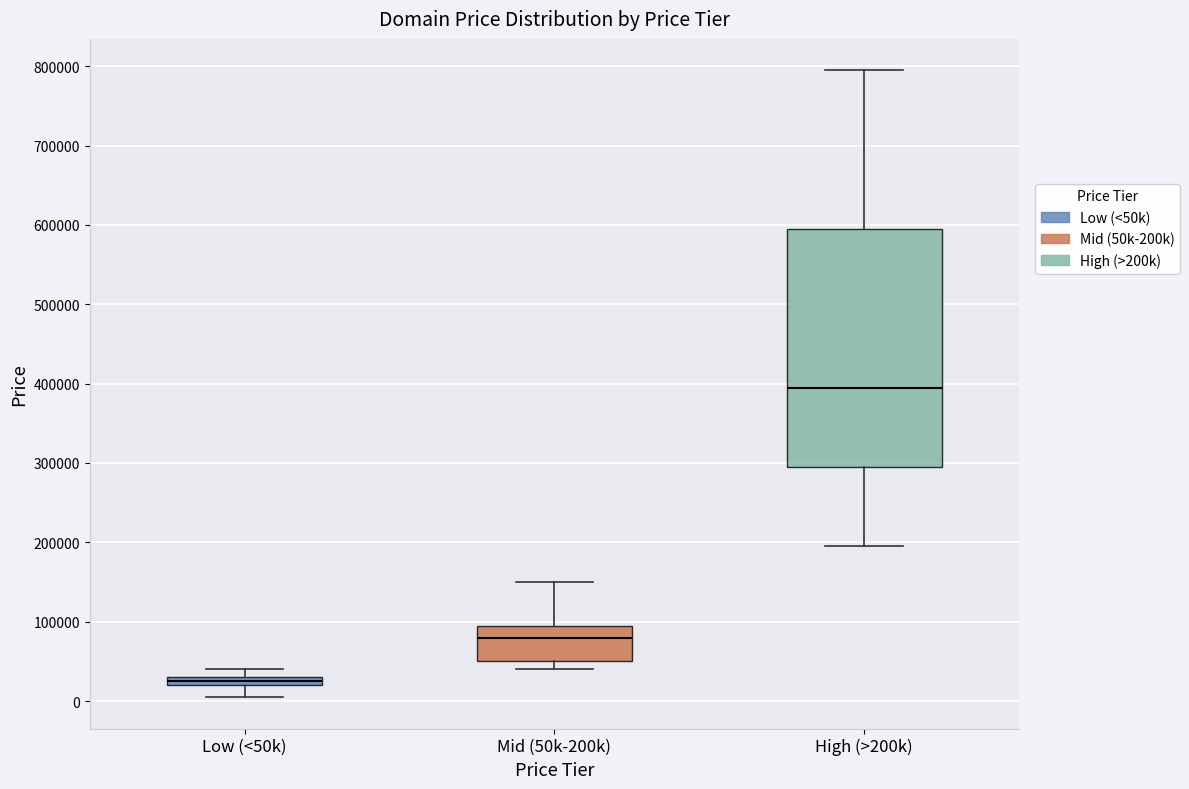

Which box has the lowest median line?

Low (<50k)